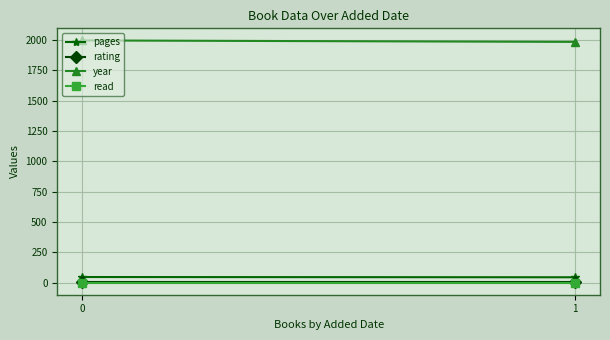

True or false: pages has a value of 15 at 1.

False